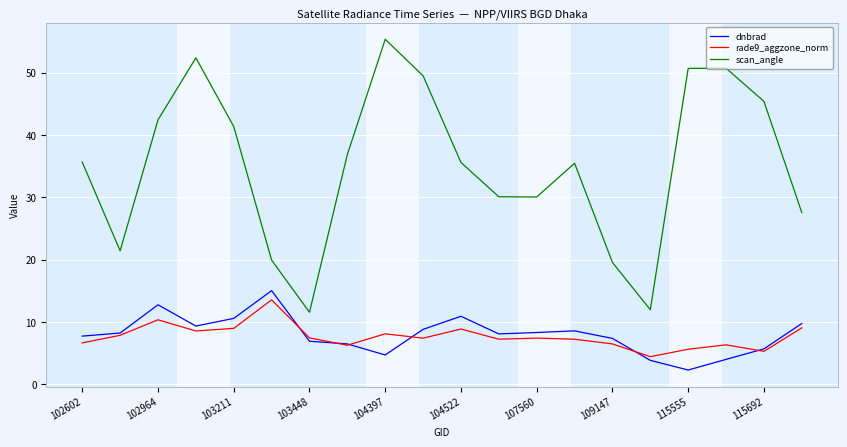

True or false: scan_angle and dnbrad intersect in this chart.

False